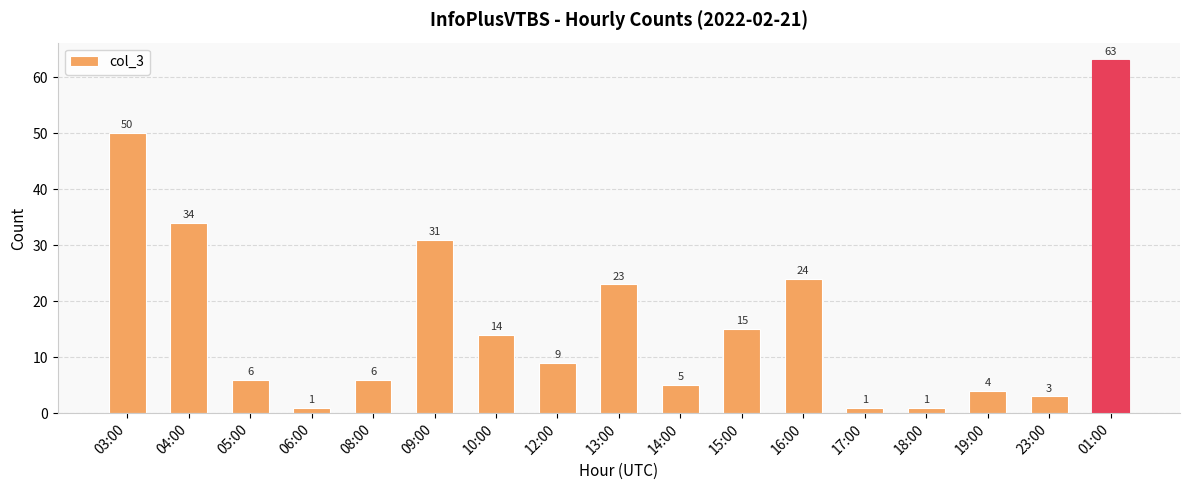

True or false: the data shows 15 at 15:00.

True